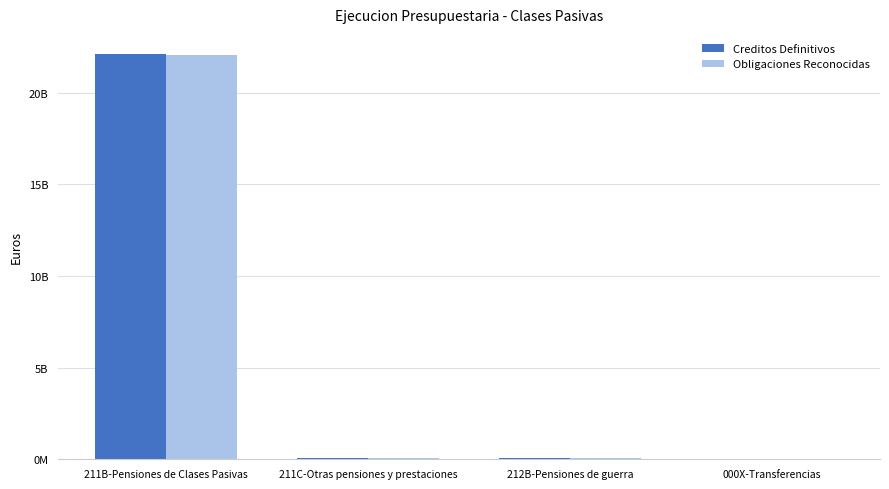

Does the chart contain stacked bars?

No